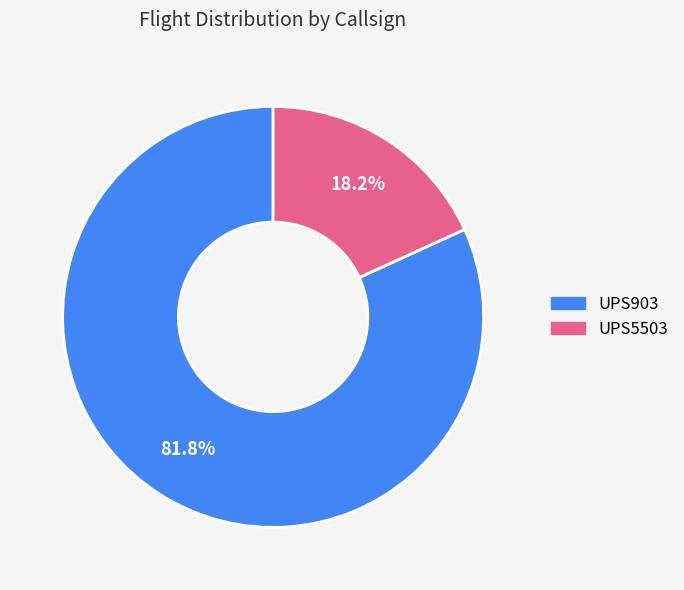

Approximately how many times larger is the value at UPS903 compared to UPS5503?

4.5